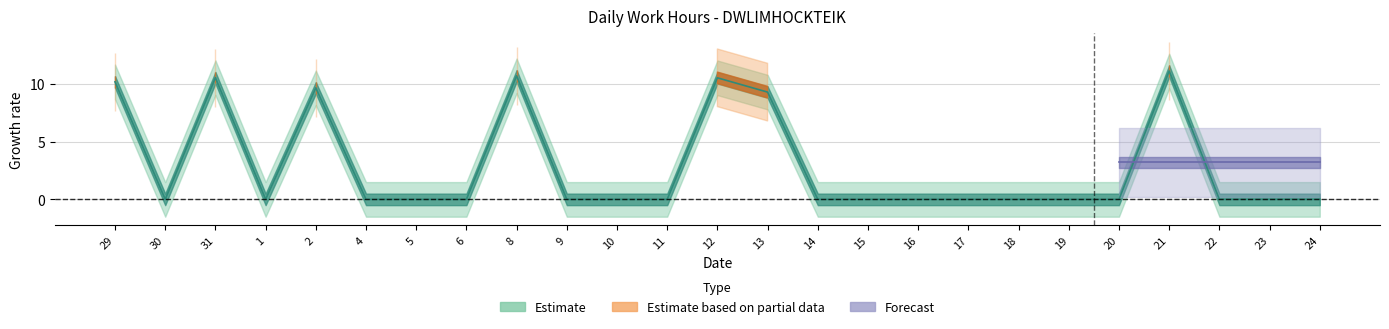

Is this an area chart (filled region under the line)?

No